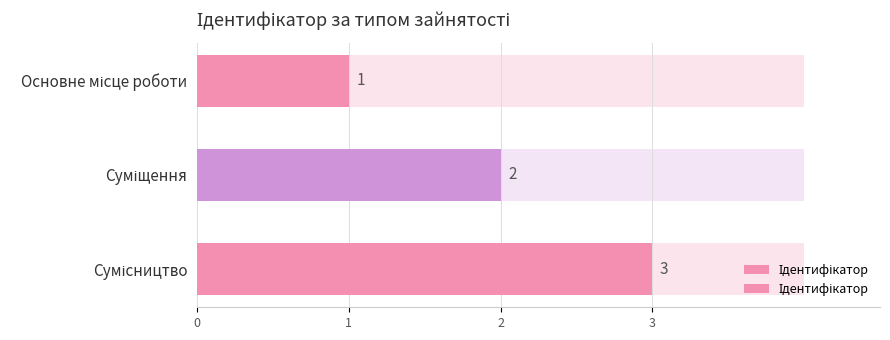

What is the greatest value displayed?

3